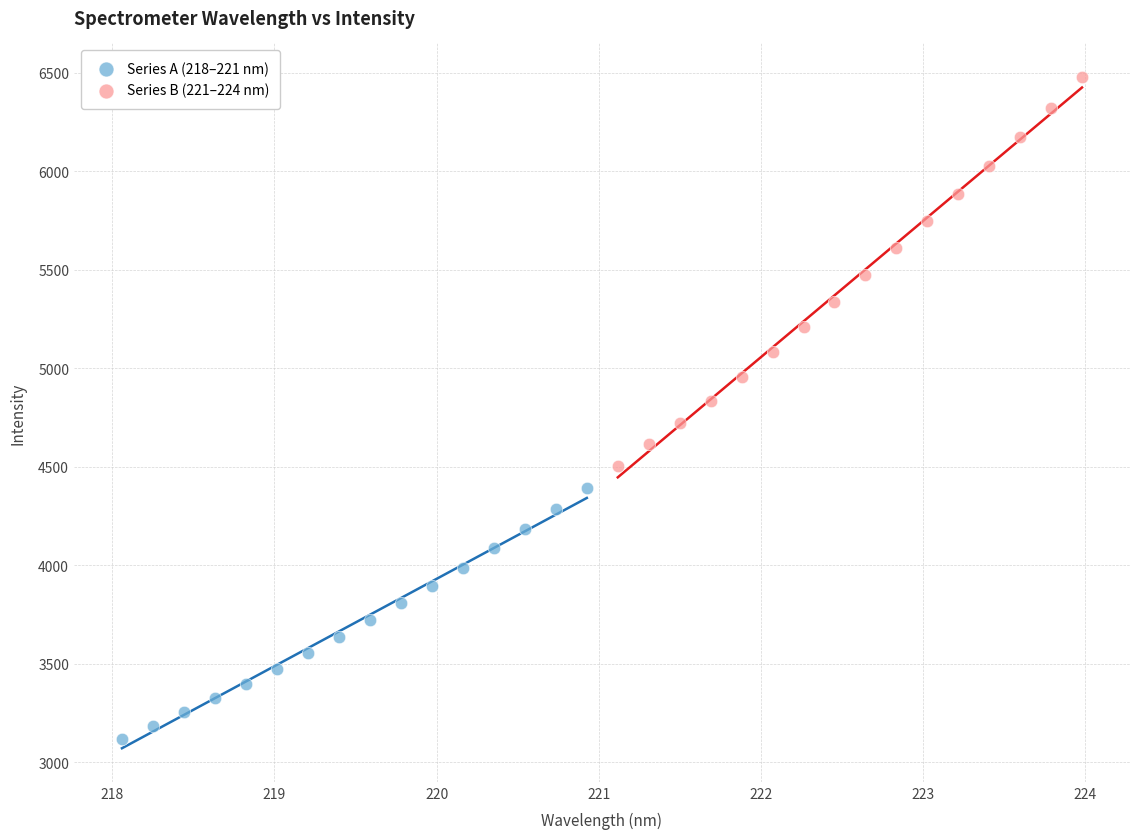

Which series reaches the maximum Y coordinate?

Series B (221–224 nm)